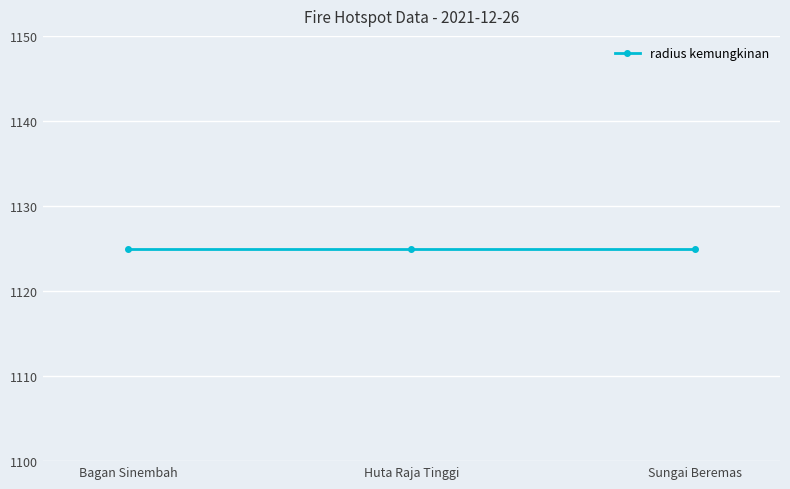

What is the label of the 1st point from the right?

Sungai Beremas